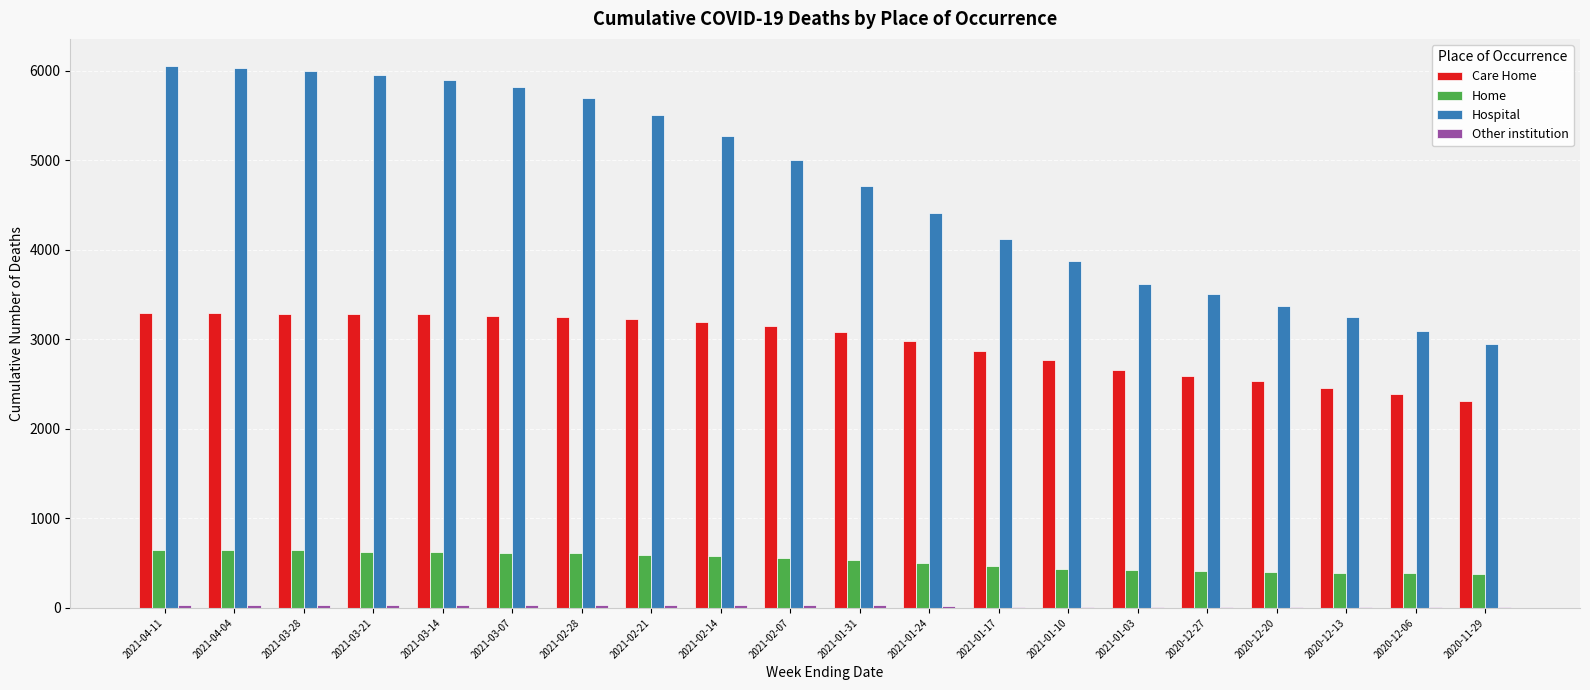

At which label is Hospital closest to 4498?

2021-01-24